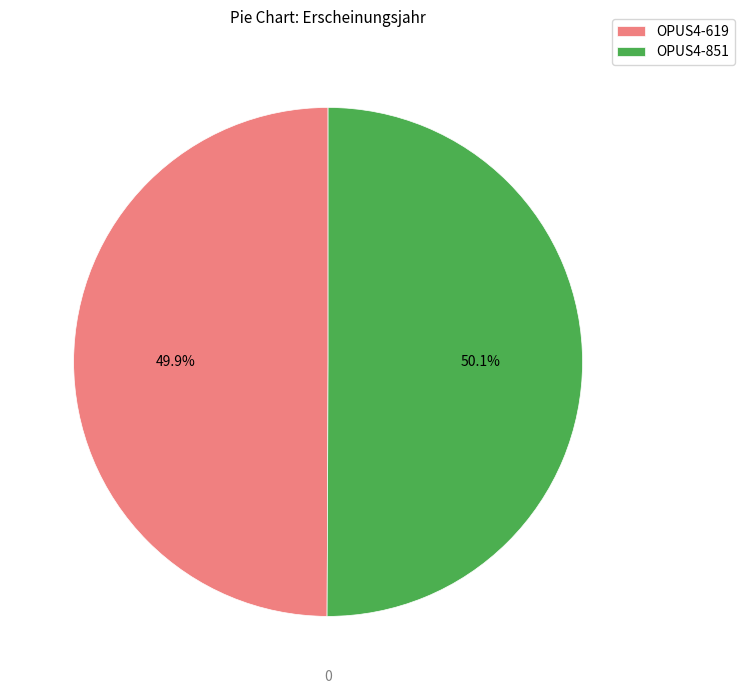

The OPUS4-619 slice represents 50% of the pie. True or false?

True